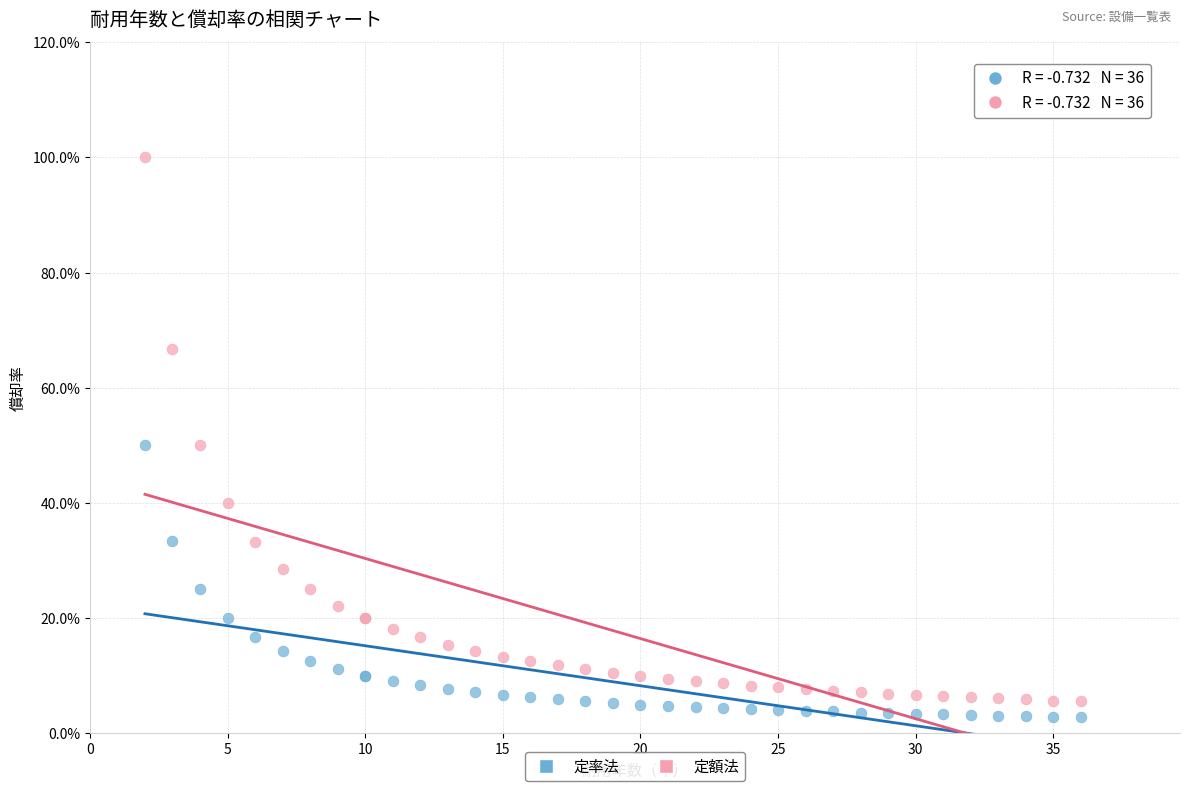

Which series has the widest spread of Y values?

定額法